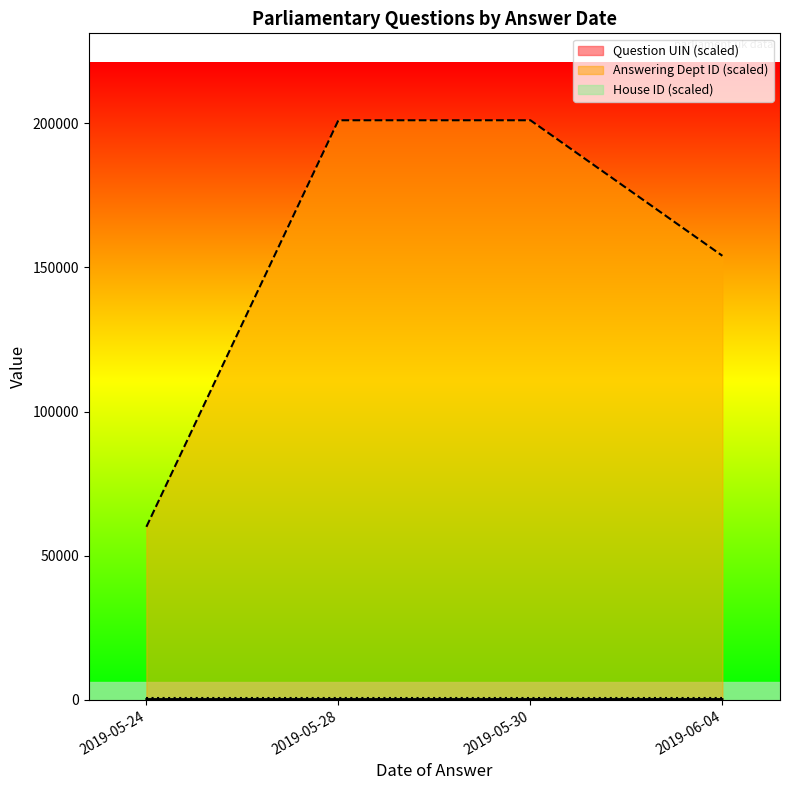

What is the maximum value shown in the chart?

201000.0